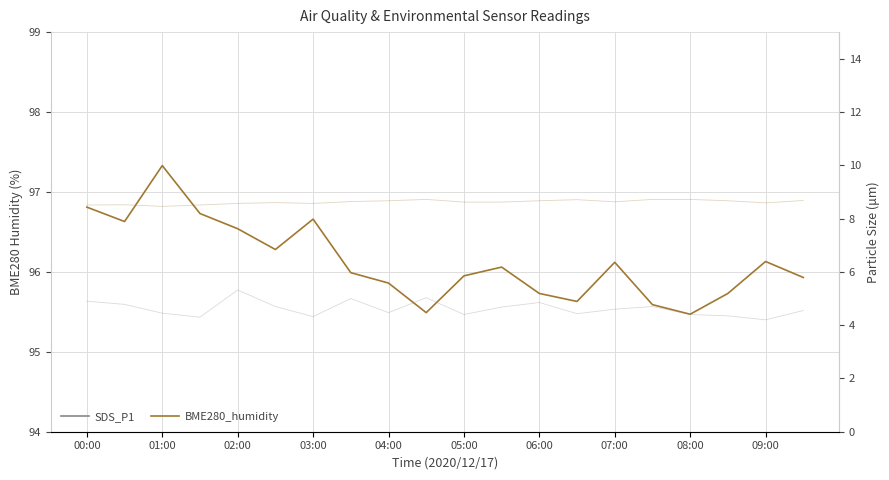

Is this an area chart (filled region under the line)?

No